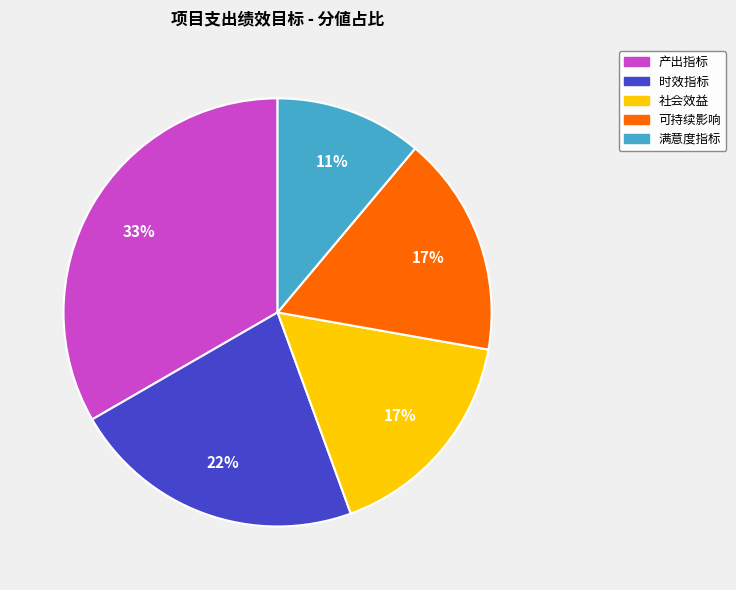

Is the sum of 可持续影响 and 社会效益 greater than half?

No